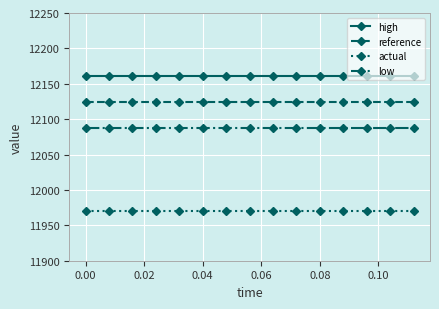

What is the value of the high point at the 4th from the left?

12160.7